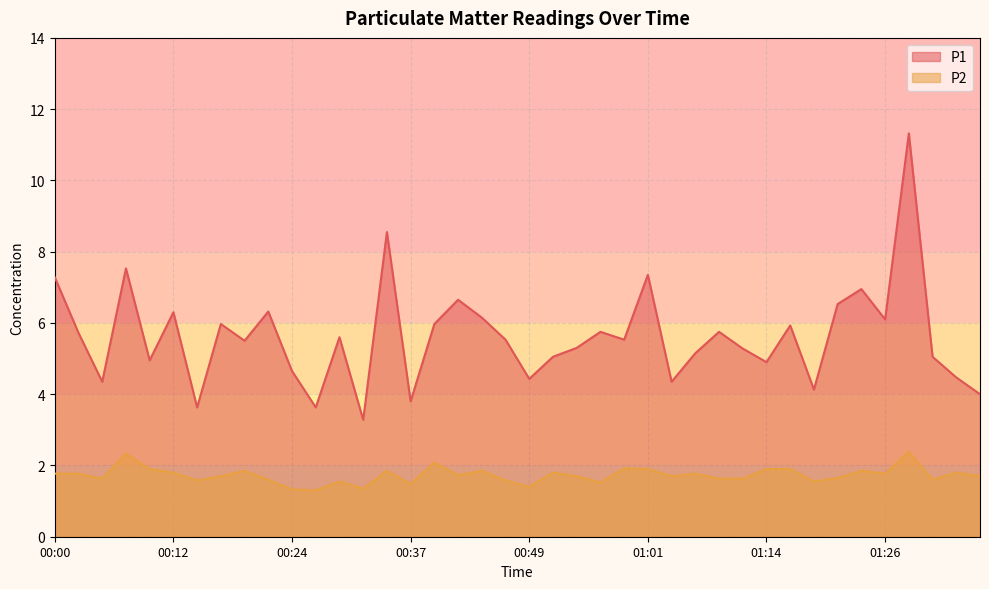

Reading left to right, list all the values displayed in this chart.

P1: 7.3	5.7	4.3	7.5	5.0	6.3	3.6	6.0	5.5	6.3	4.7	3.6	5.6	3.3	8.6	3.8	6.0	6.7	6.2	5.5	4.4	5.0	5.3	5.8	5.5	7.3	4.3	5.2	5.8	5.3	4.9	5.9	4.1	6.5	7.0	6.1	11.3	5.0	4.5	4.0
P2: 1.8	1.8	1.6	2.3	1.9	1.8	1.6	1.7	1.9	1.6	1.3	1.3	1.6	1.4	1.9	1.5	2.1	1.7	1.9	1.6	1.4	1.8	1.7	1.5	1.9	1.9	1.7	1.8	1.6	1.6	1.9	1.9	1.6	1.6	1.9	1.8	2.4	1.6	1.8	1.7